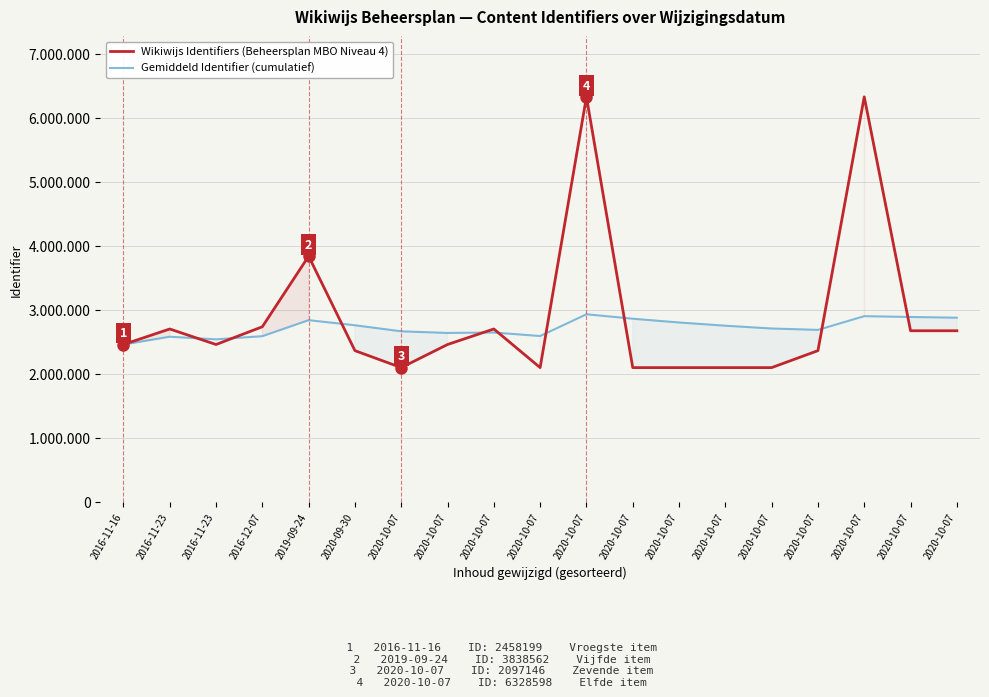

Where do Wikiwijs Identifiers (Beheersplan MBO Niveau 4) and Gemiddeld Identifier (cumulatief) first cross each other?

2016-11-23 and 2016-11-23